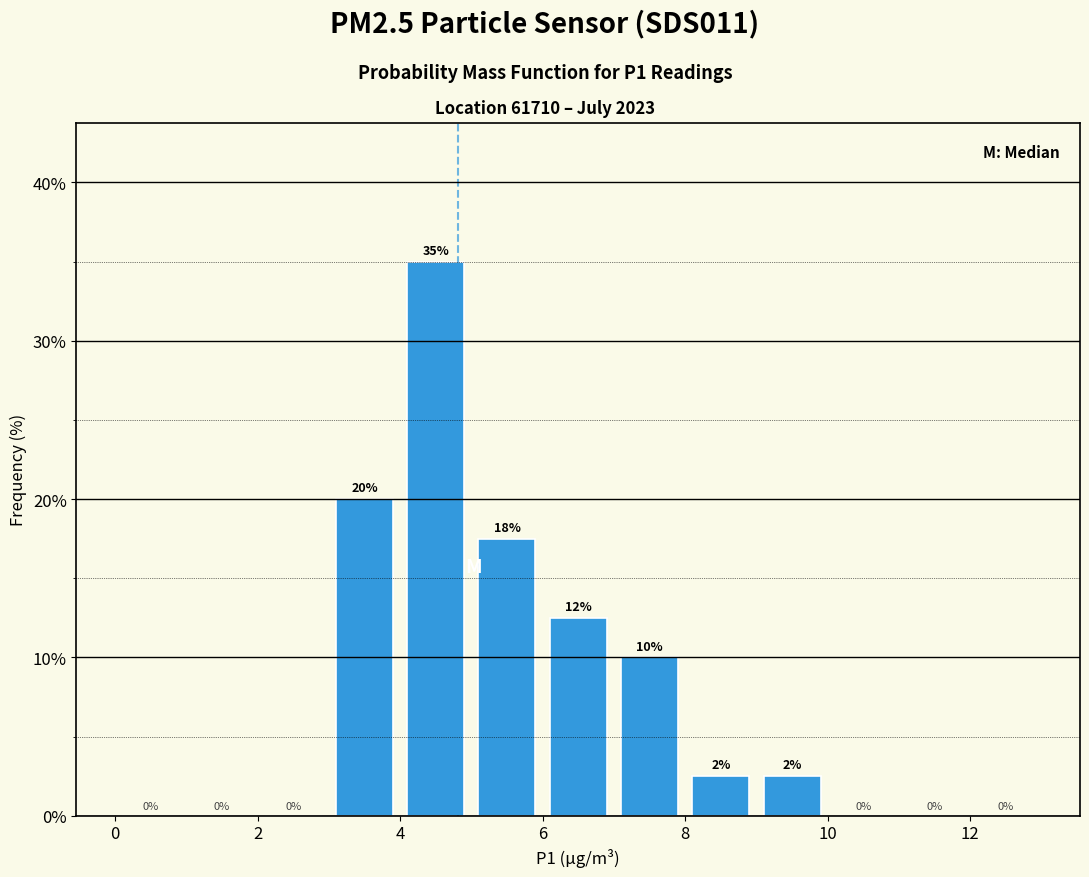

Which range on the x-axis has the tallest bar?

4 to 5